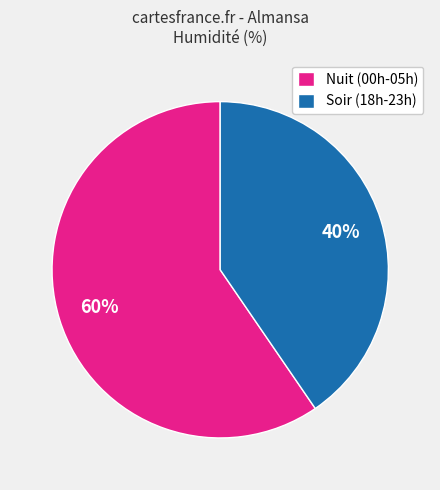

What is the majority slice?

Nuit (00h-05h)